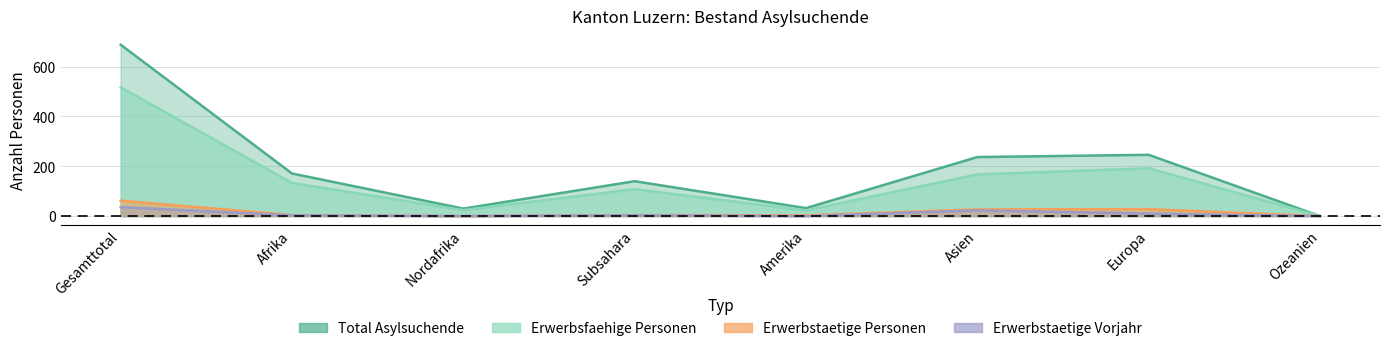

How many lines are shown in the chart?

4